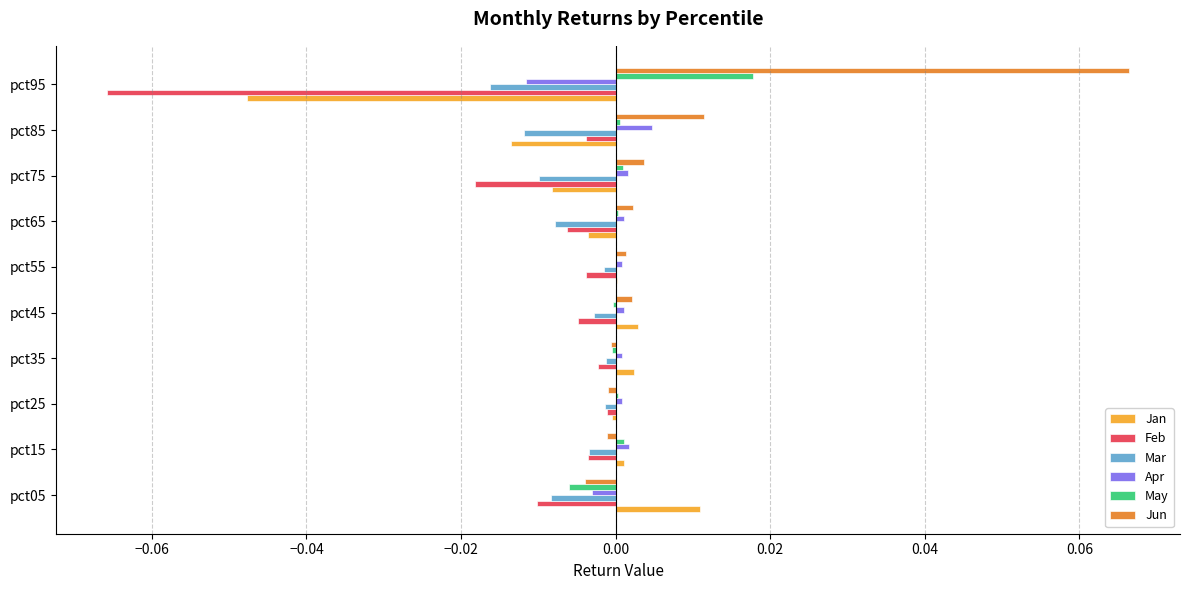

At which label does Jun reach its peak?

pct95